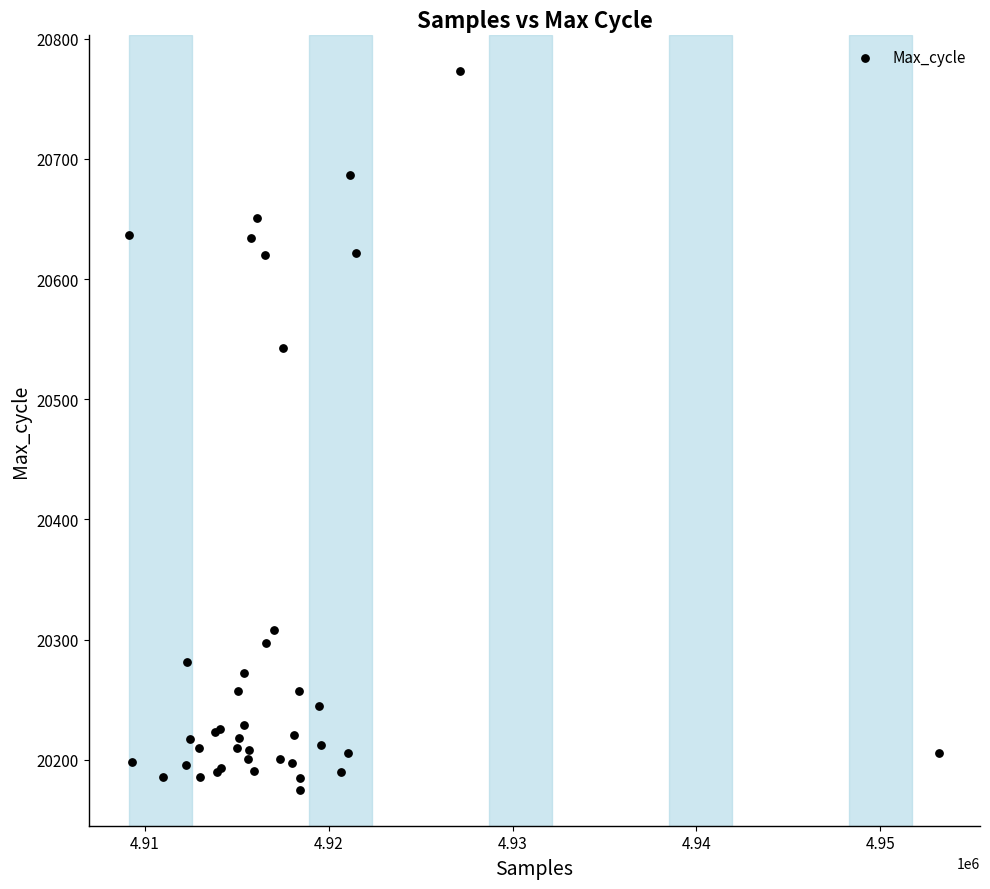

What Y value in the scatter plot is closest to 20474?

20543